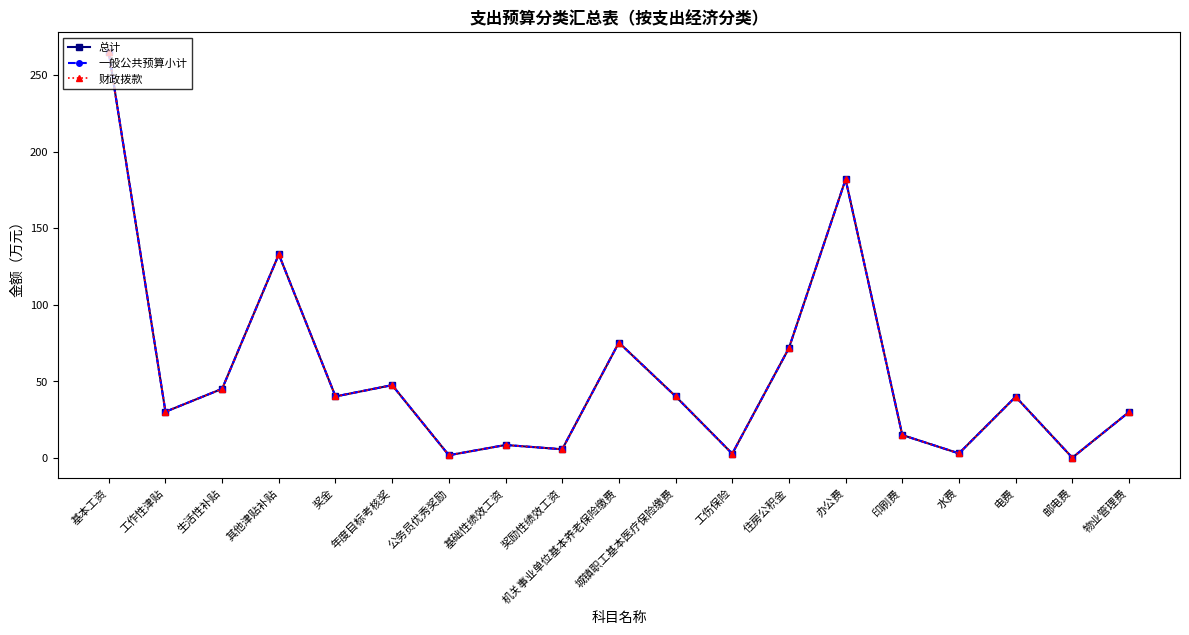

Does the chart have visible grid lines?

No